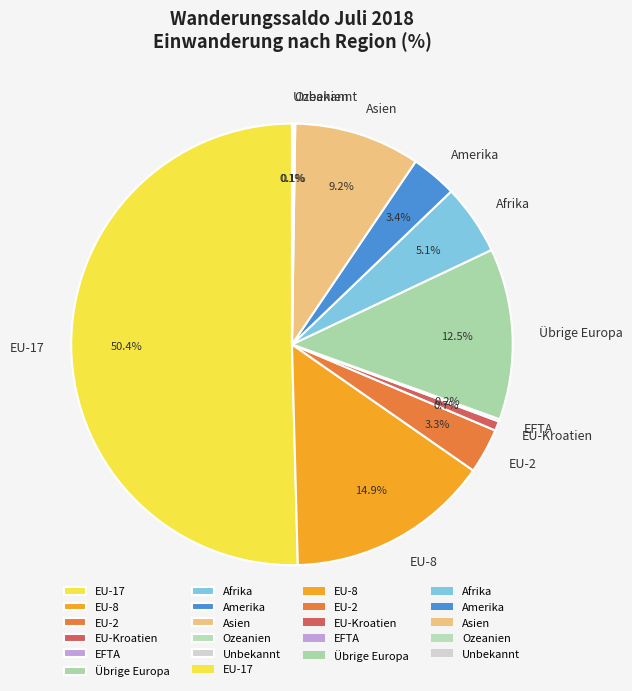

Which category accounts for the majority?

EU-17